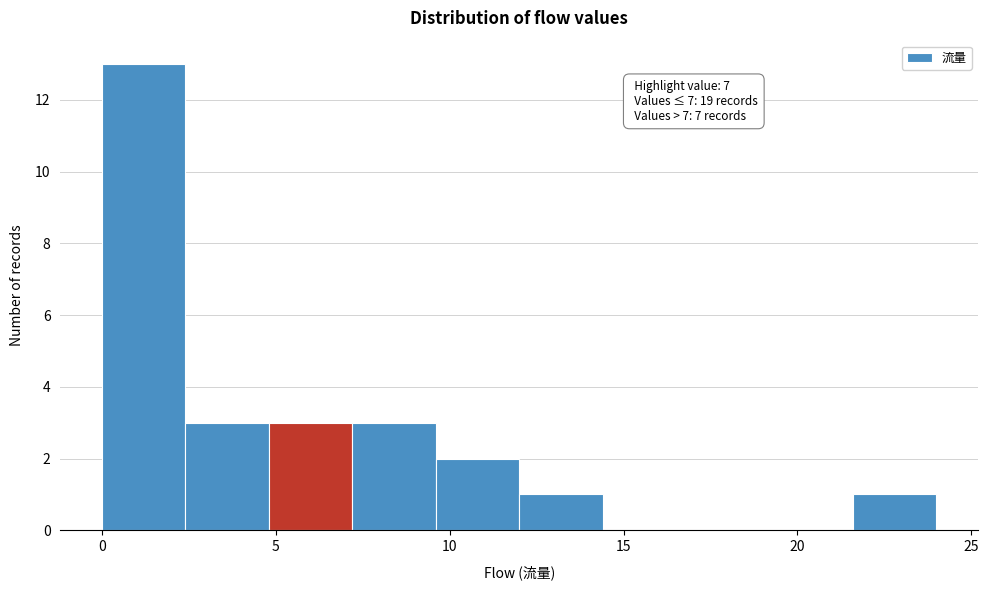

Over which range of the x-axis is the bar tallest?

0.0 to 2.4